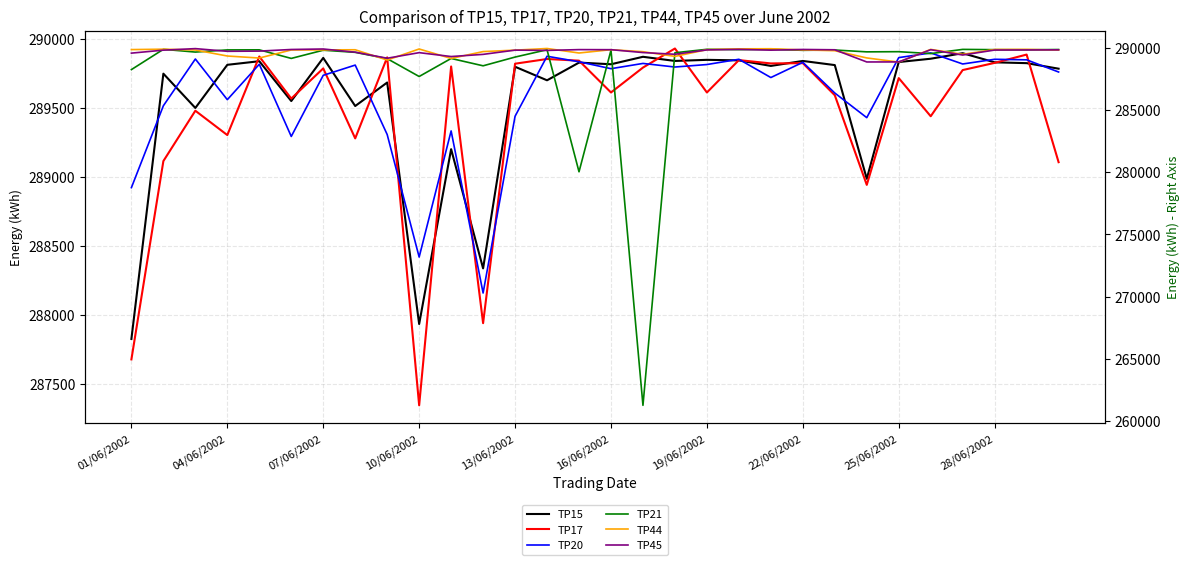

List the labels in order of TP44 value, largest first.

13, 20, 19, 28/06/2002, 04/06/2002, 28, 25, 27, 01/06/2002, 18, 15, 22/06/2002, 19/06/2002, 21, 16/06/2002, 07/06/2002, 29, 12, 22, 11, 16, 14, 26, 10/06/2002, 17, 23, 13/06/2002, 10, 25/06/2002, 24